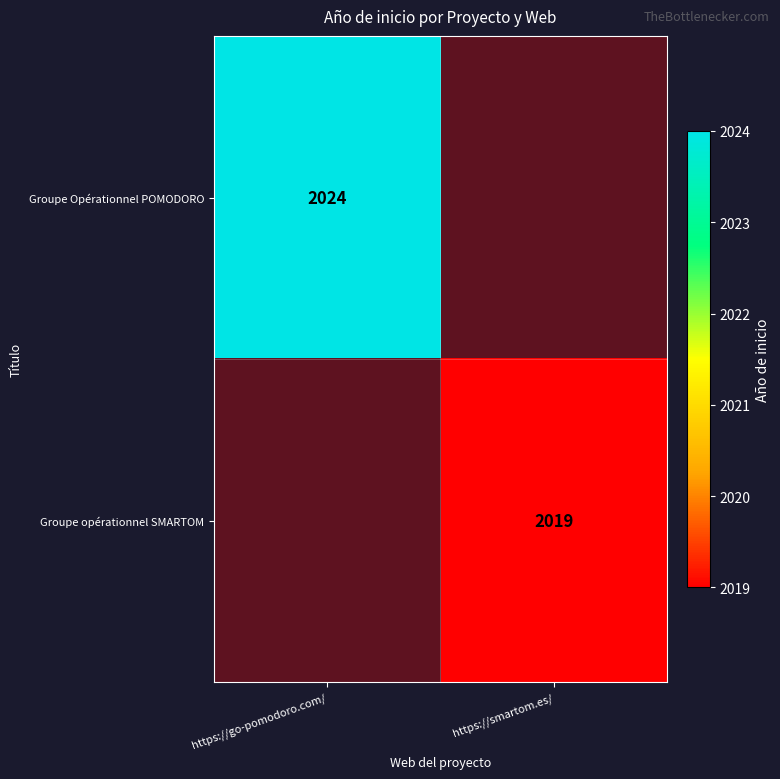

The Groupe Opérationnel POMODORO series shows 3157 at https://go-pomodoro.com/. True or false?

False